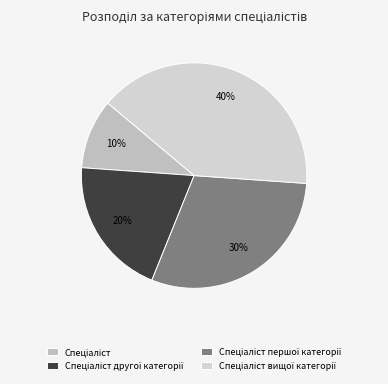

To the nearest percent, what is the combined percentage of Спеціаліст першої категорії and Спеціаліст другої категорії?

50%